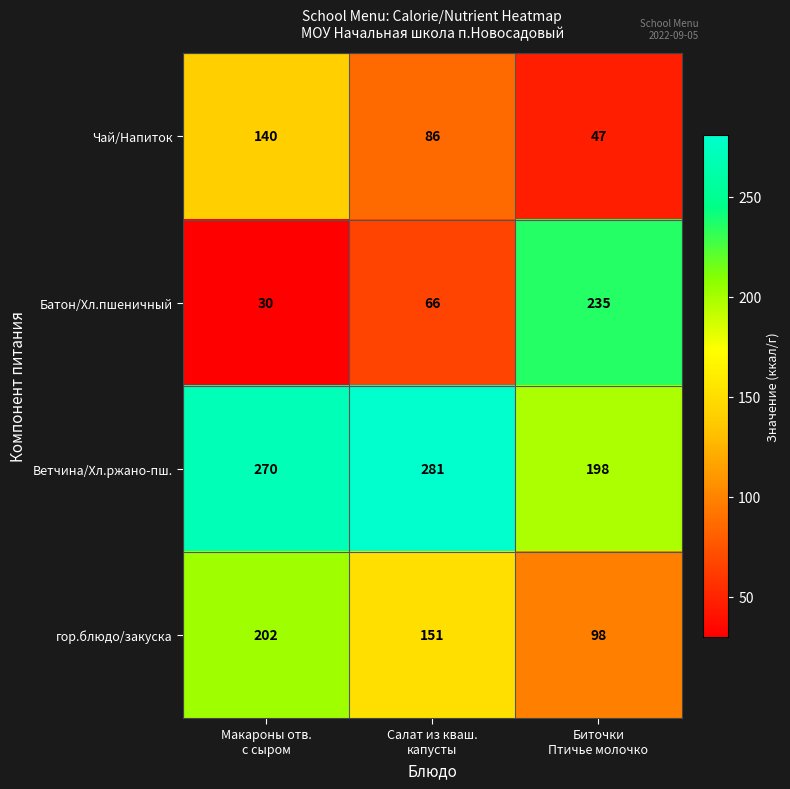

Which series has the largest total across all categories?

Ветчина/Хл.ржано-пш.